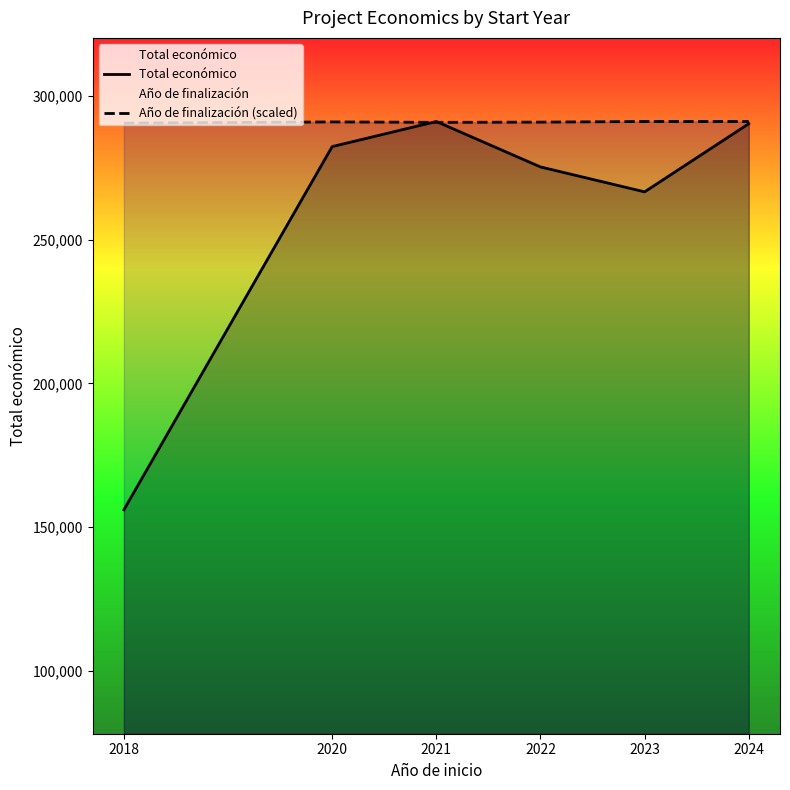

True or false: Total económico has a value of 185467.8 at 2024.

False